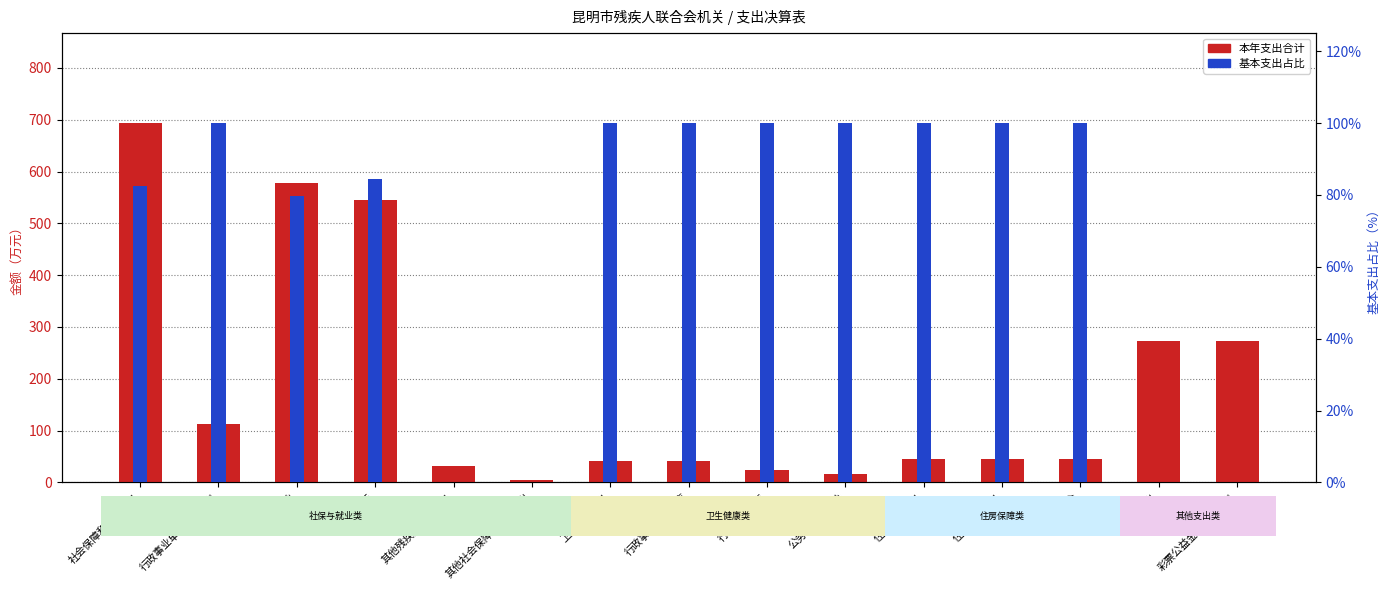

At 行政事业单位医疗, list the series in order from largest to smallest.

基本支出占比, 本年支出合计